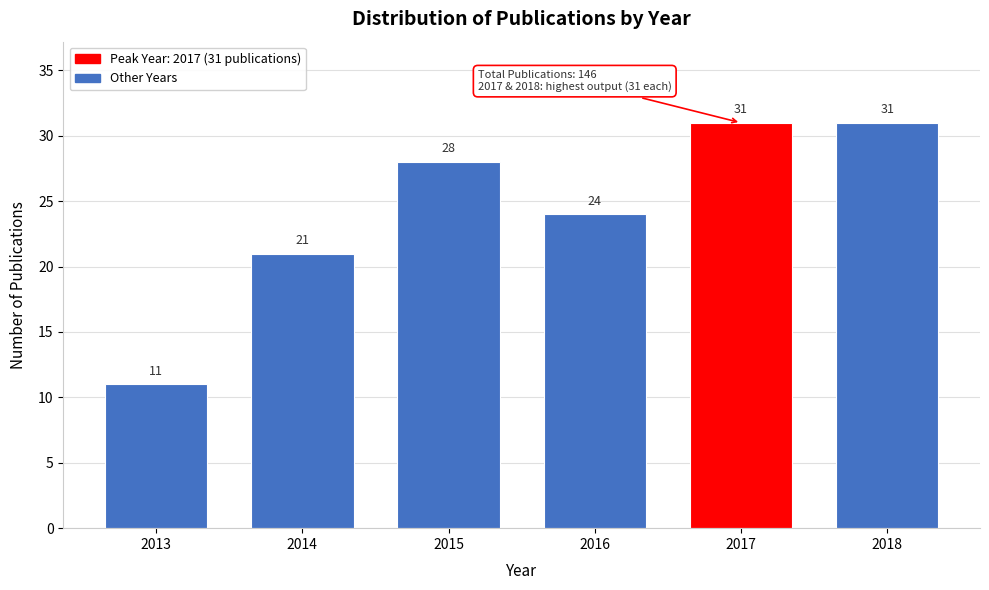

Reading left to right, transcribe all the data shown in this chart.

11	21	28	24	31	31